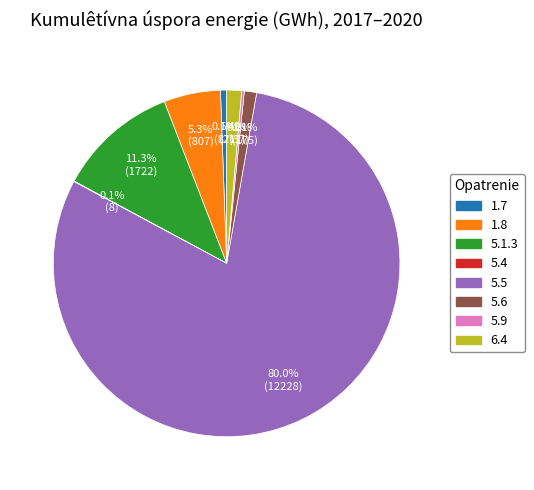

To the nearest percent, what percentage of the pie is 1.7?

1%